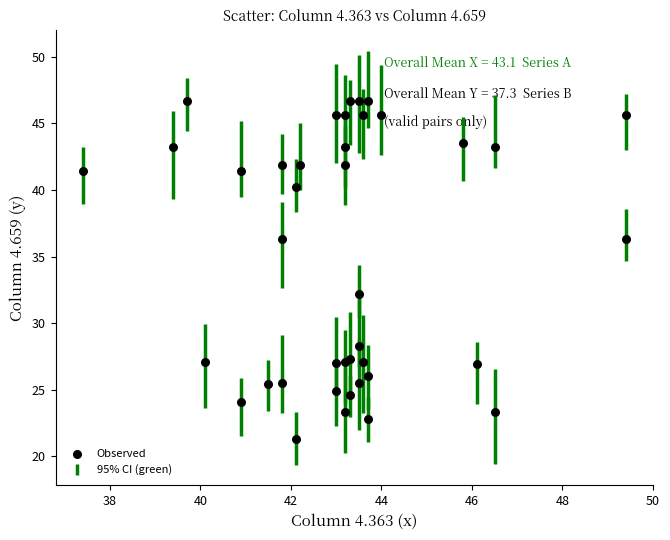

What Y value in the scatter plot is closest to 34?

32.2